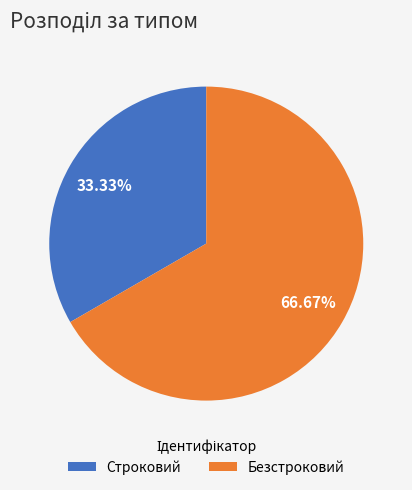

Is there a majority slice in this chart?

Yes